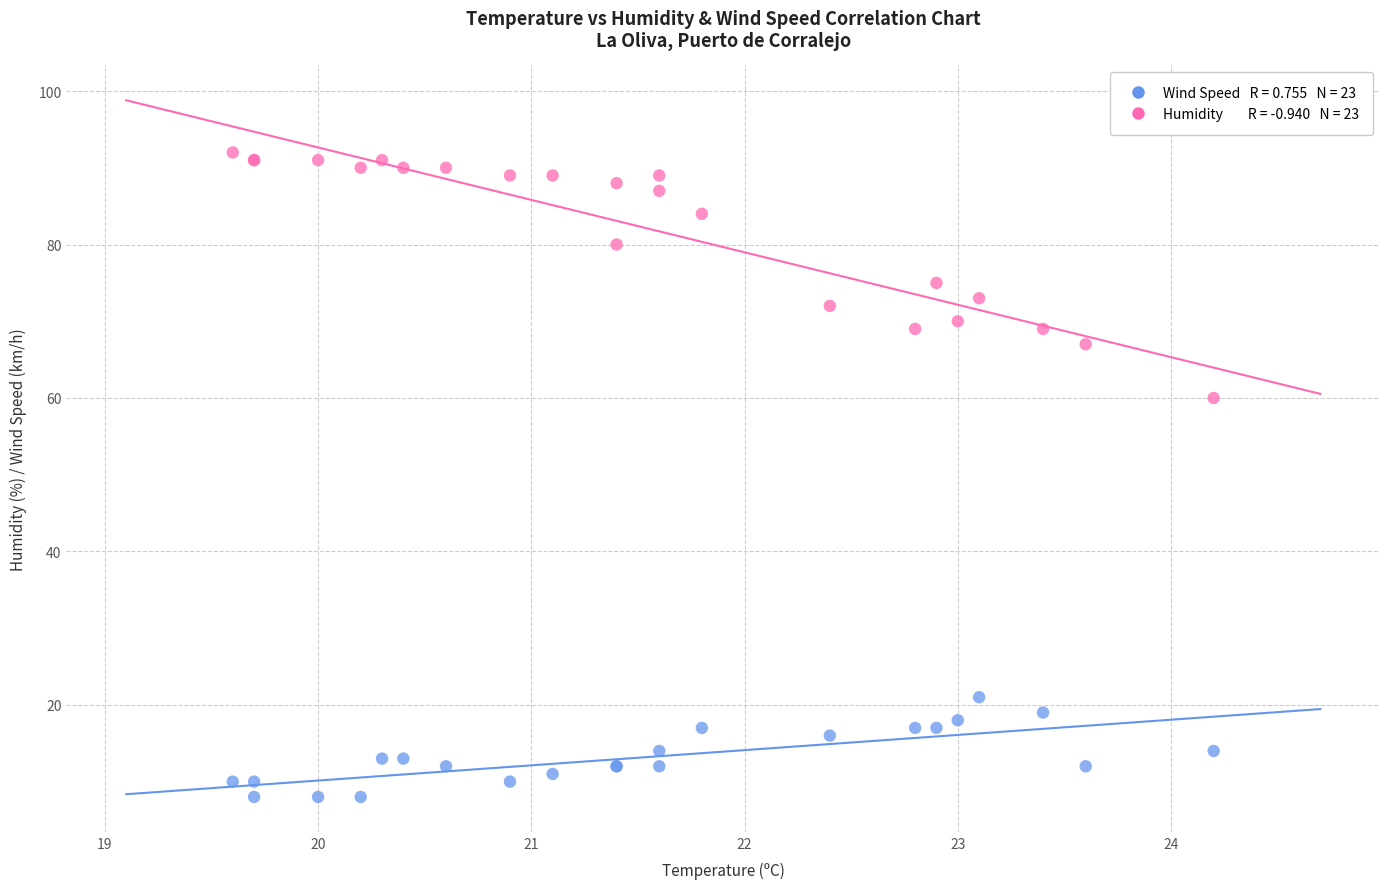

Across all series, what Y value is closest to 50?

60